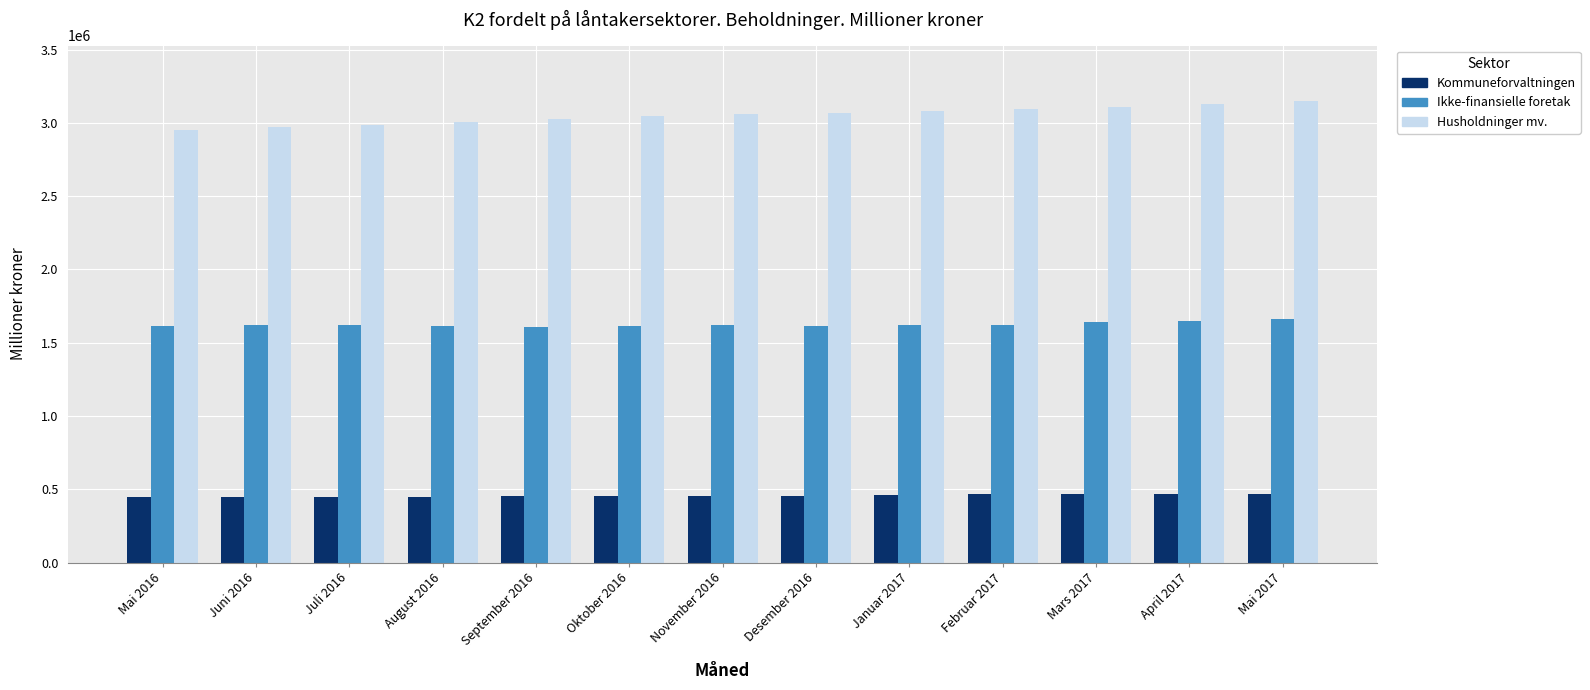

List the series in order of their overall mean, lowest first.

Kommuneforvaltningen, Ikke-finansielle foretak, Husholdninger mv.